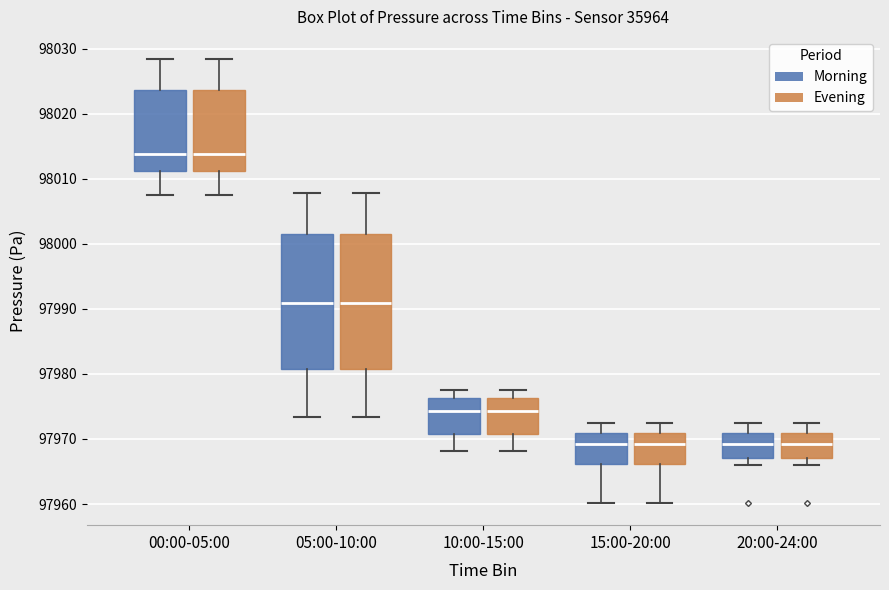

Where is the upper edge of the box for 10:00-15:00 (Morning) on the y-axis? The values are not printed on the chart, so give them approximately, as read against the axis.

97976